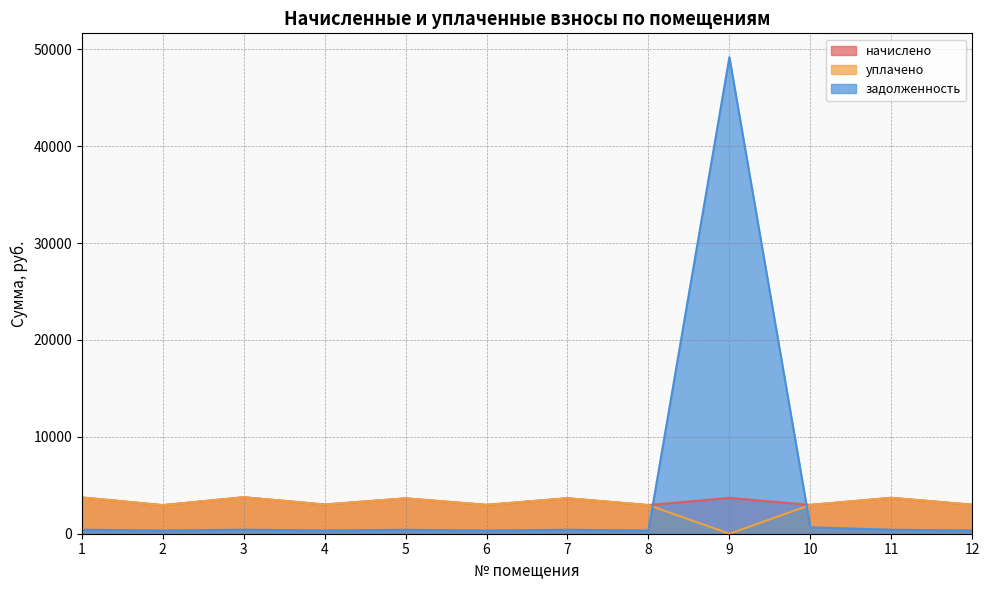

At how many categories does at least one series exceed 8087?

1